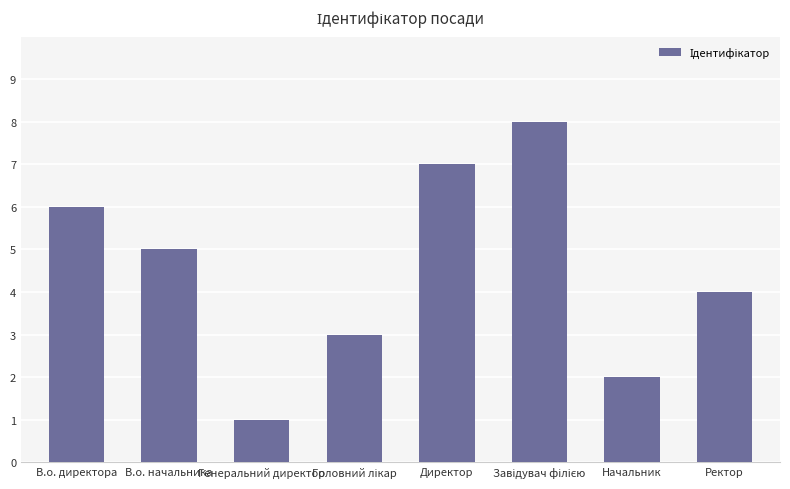

Count the number of data series in this chart.

1